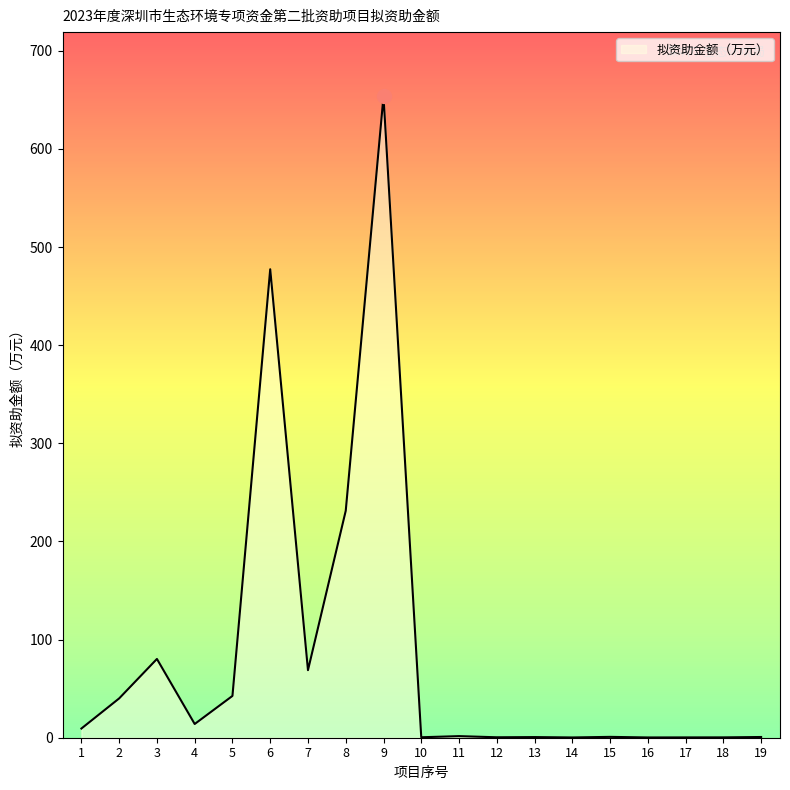

At which category does the data reach its first local peak?

3